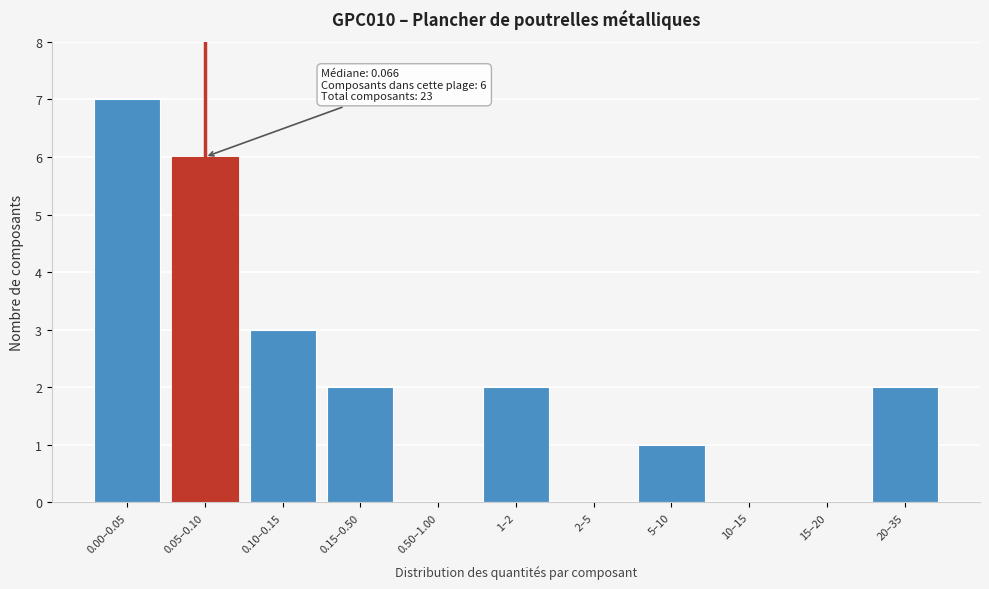

Reading left to right, list all the values displayed in this chart.

0.00–0.05=7	0.05–0.10=6	0.10–0.15=3	0.15–0.50=2	0.50–1.00=0	1–2=2	2–5=0	5–10=1	10–15=0	15–20=0	20–35=2